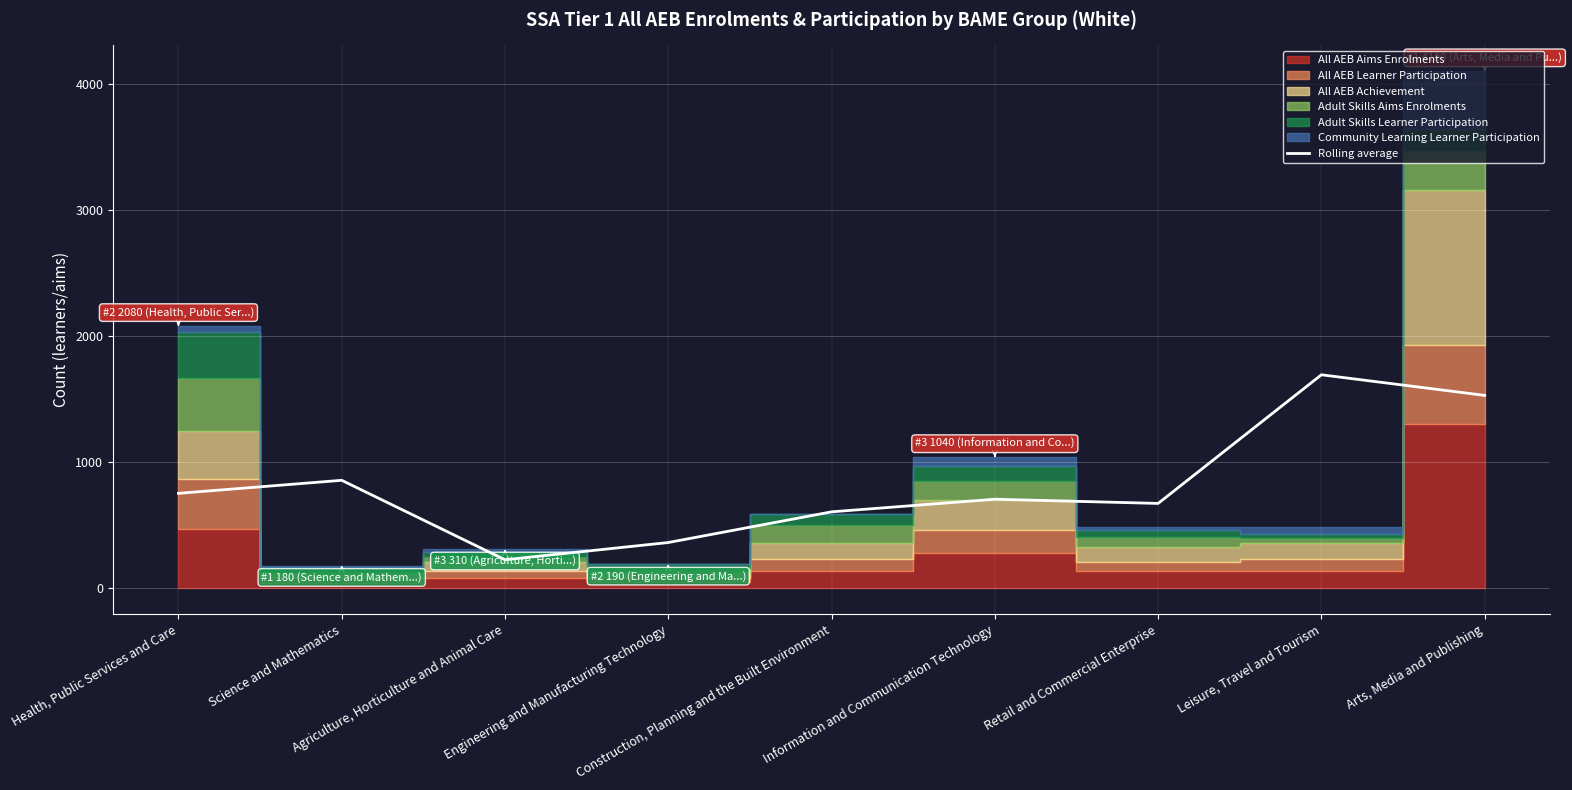

Where is the first local minimum?

Agriculture, Horticulture and Animal Care